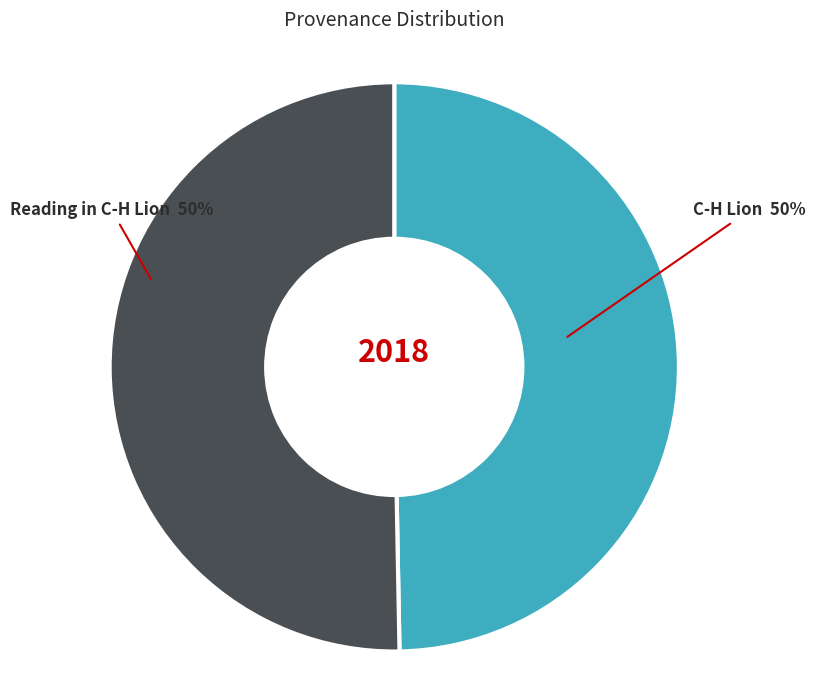

What percentage is the Reading in C-H Lion slice, to the nearest percent?

50%